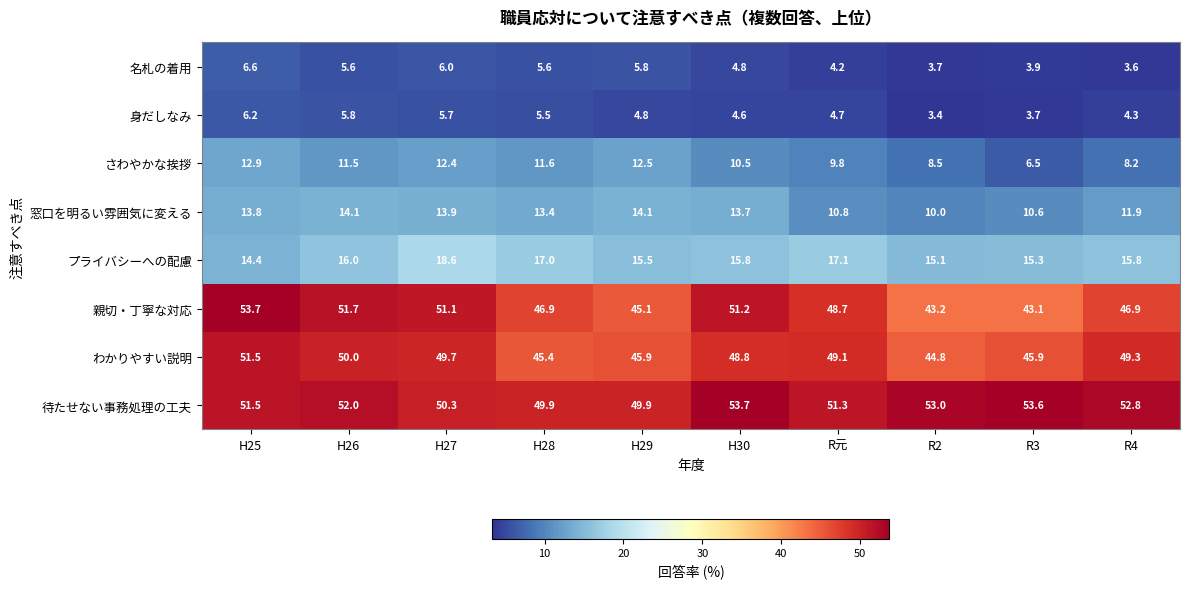

What is the average value of the わかりやすい説明 series?

48.0